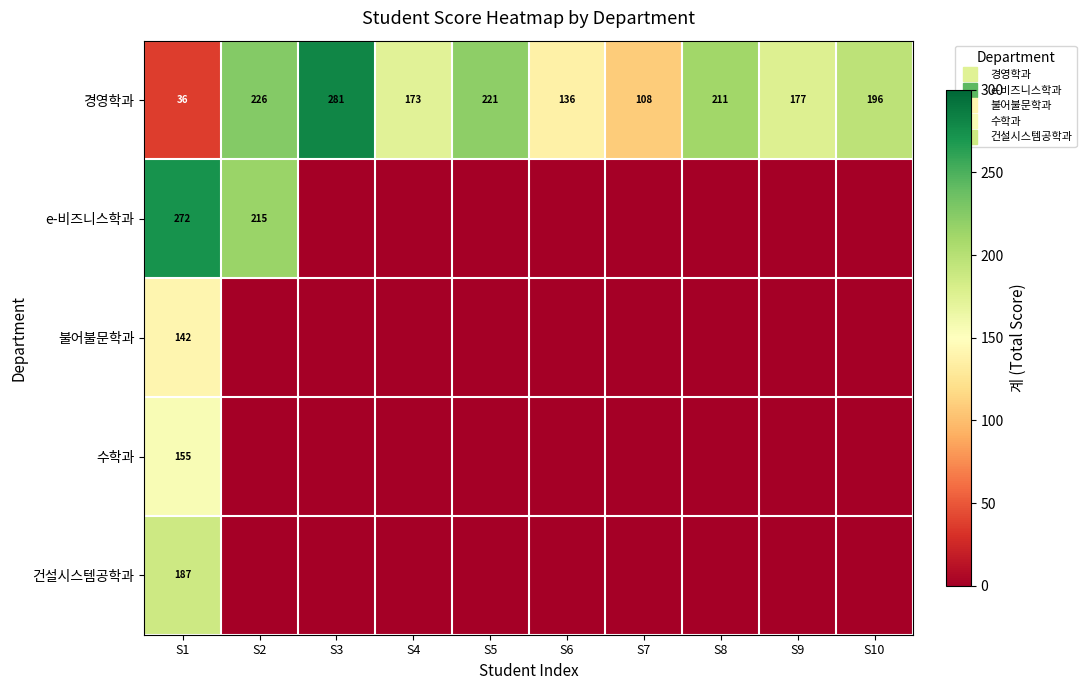

Rank the series by their maximum value, from highest to lowest.

경영학과, e-비즈니스학과, 건설시스템공학과, 수학과, 불어불문학과